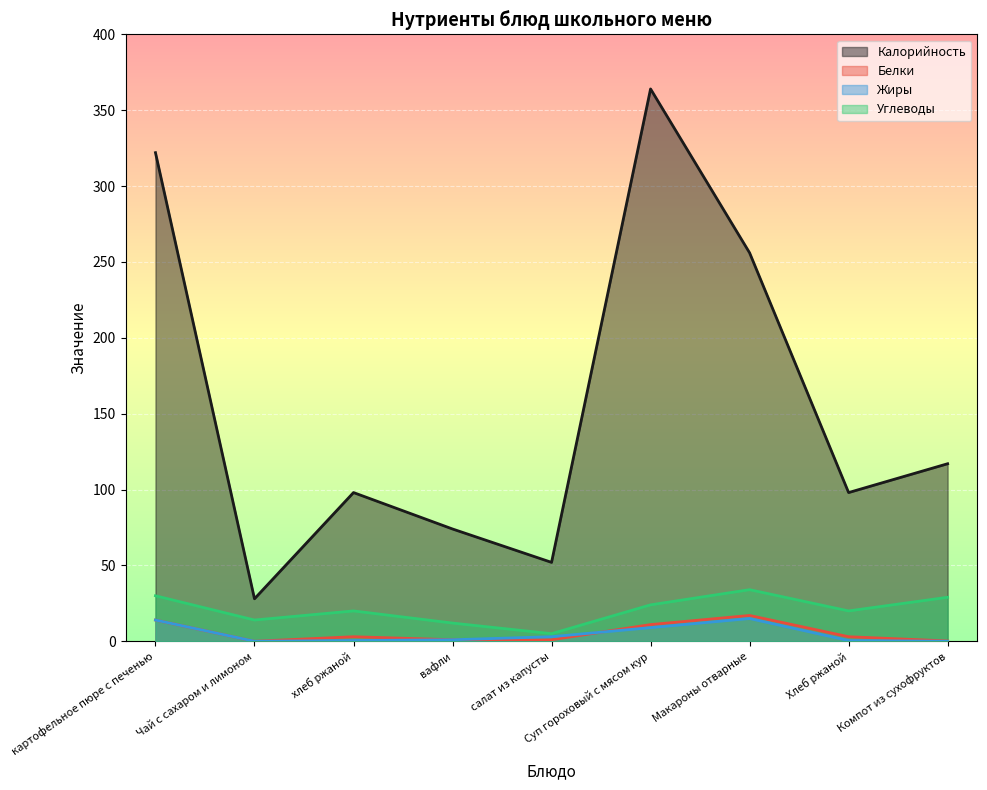

How many lines are shown in the chart?

4